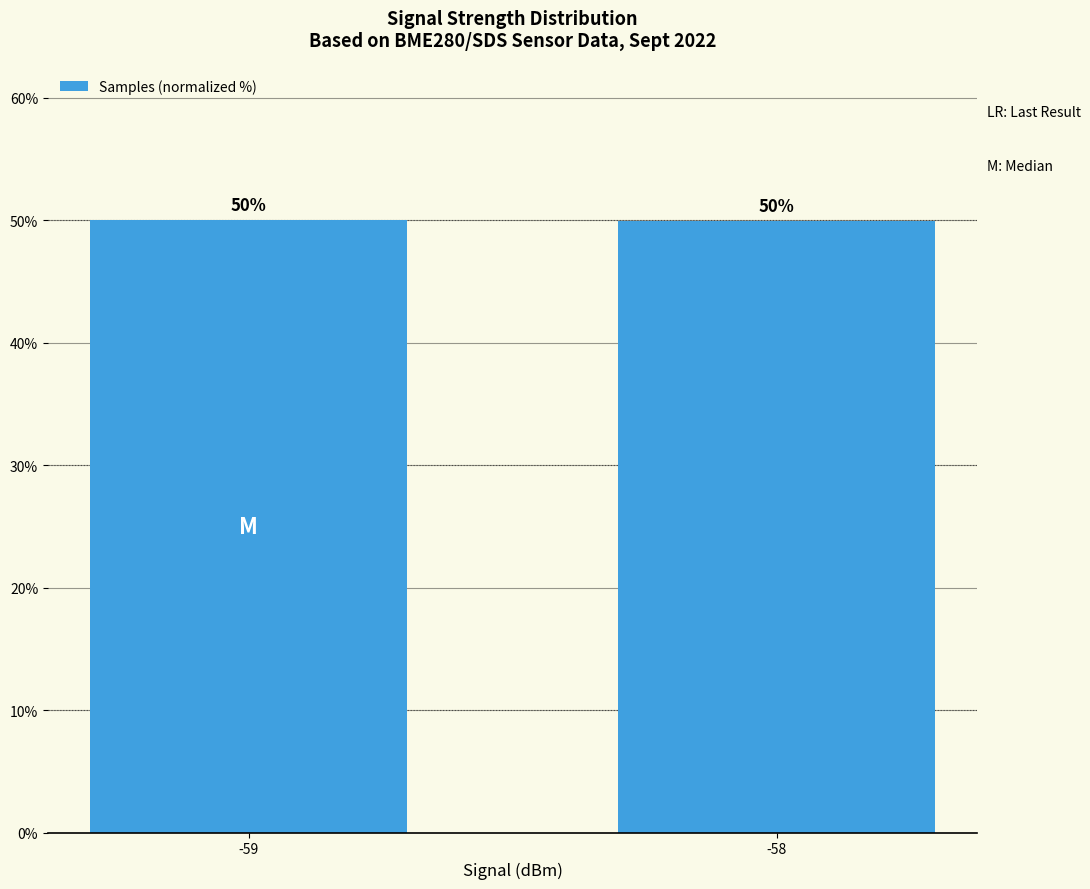

What value does the data have at -59?

50.0